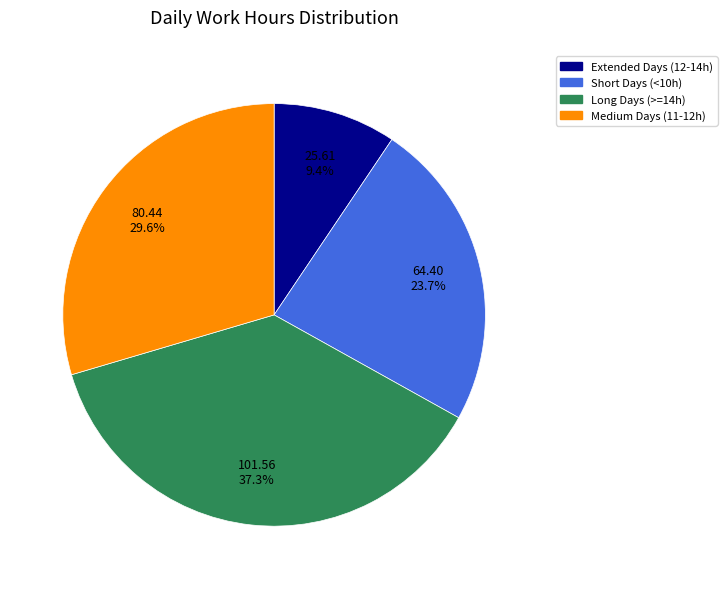

Does any single category account for the majority?

No